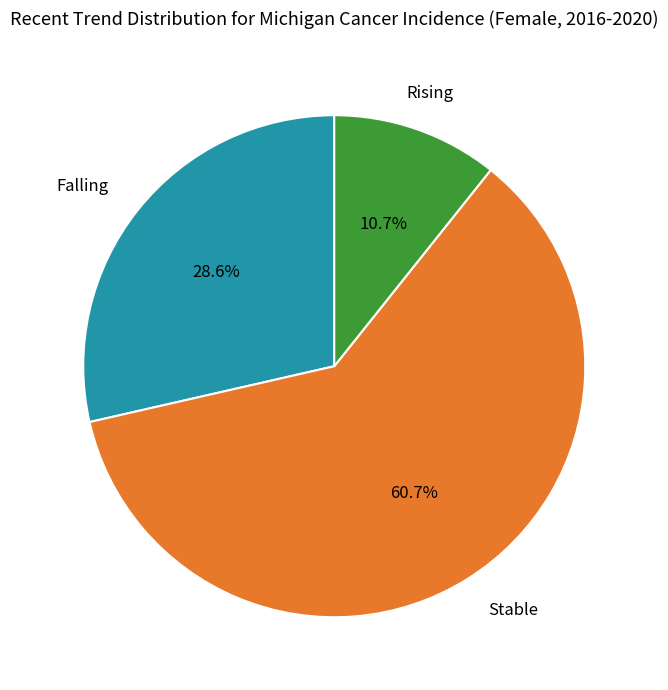

Is there a majority slice in this chart?

Yes